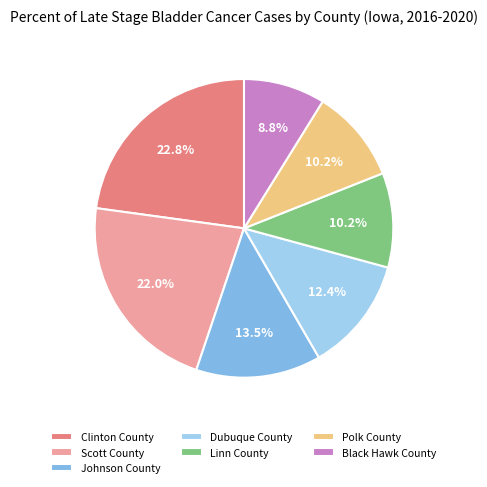

How many segments does this pie chart have?

7